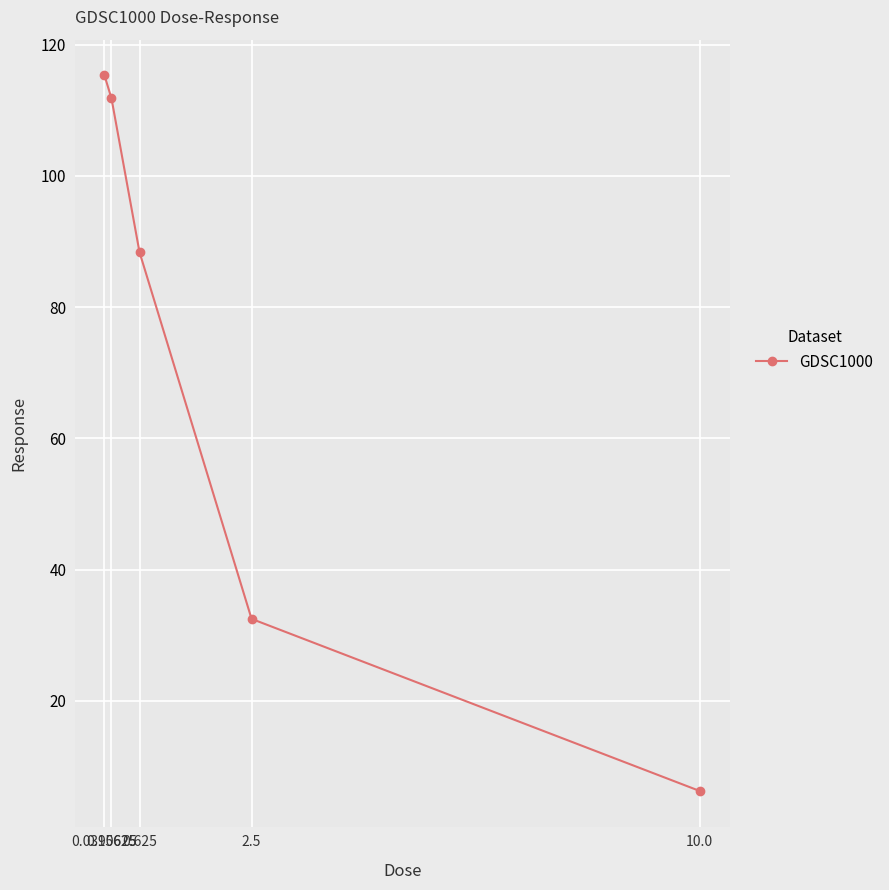

Count the number of values greater than 88.

3